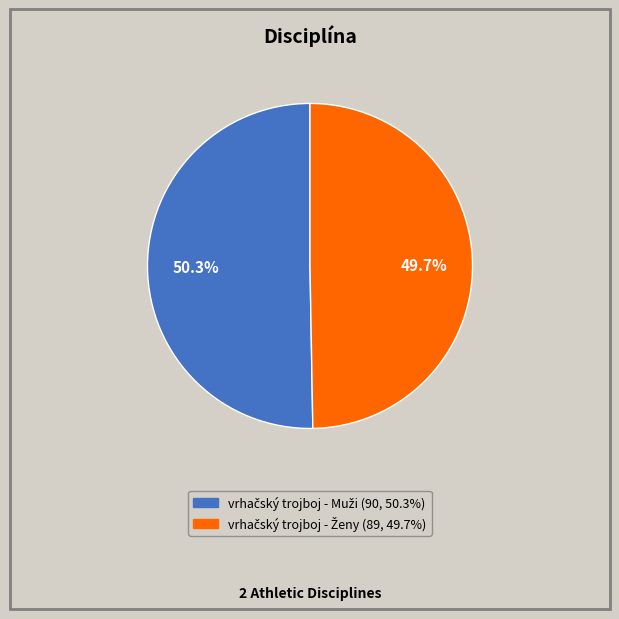

Is there any slice that represents more than half of the pie?

Yes